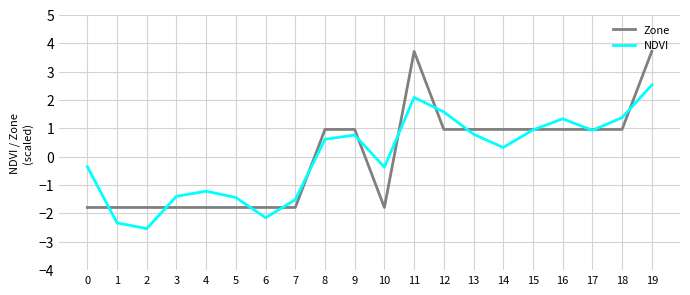

At 13, list the series in order from smallest to largest.

NDVI, Zone